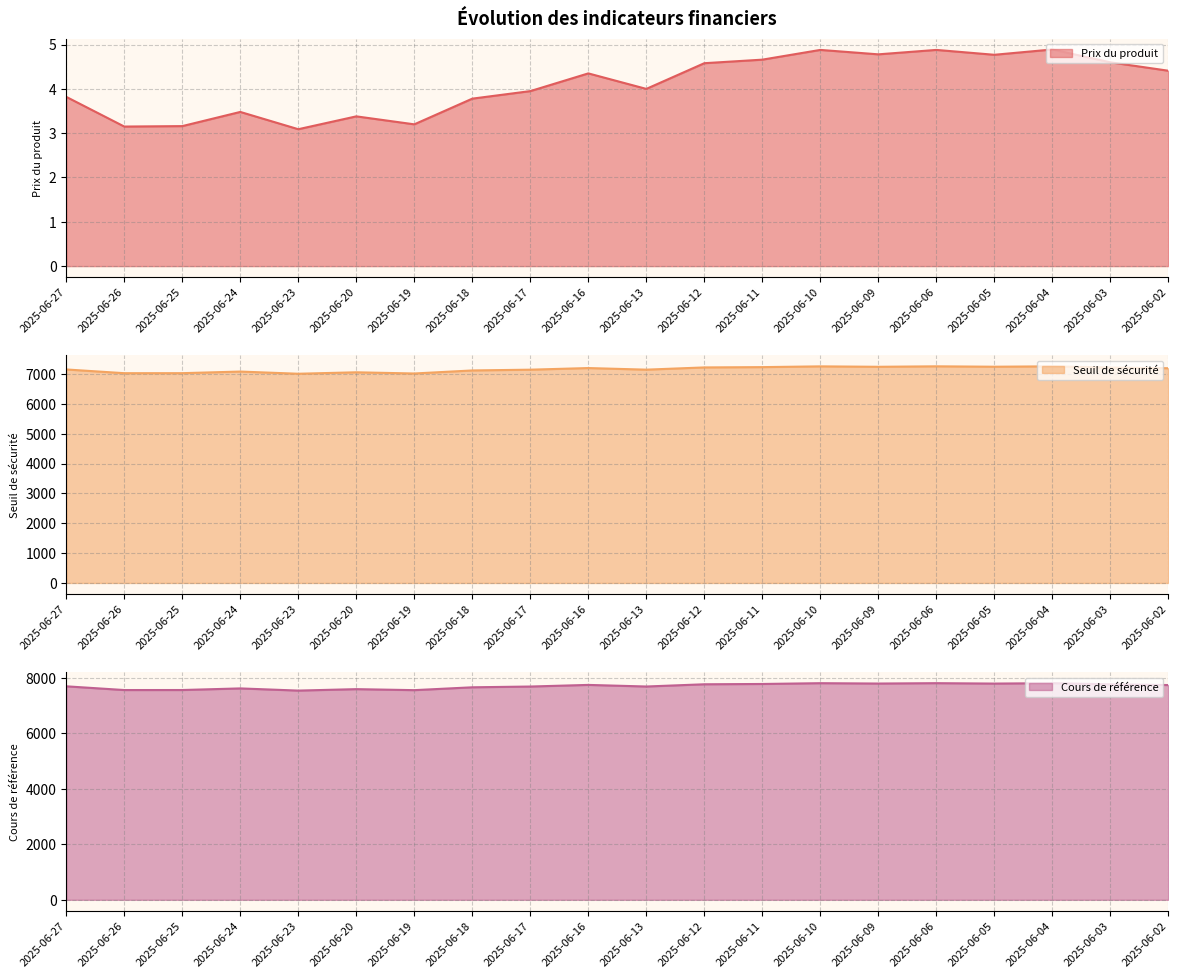

Is it true that Seuil de sécurité equals 10794.9 at 2025-06-05?

False